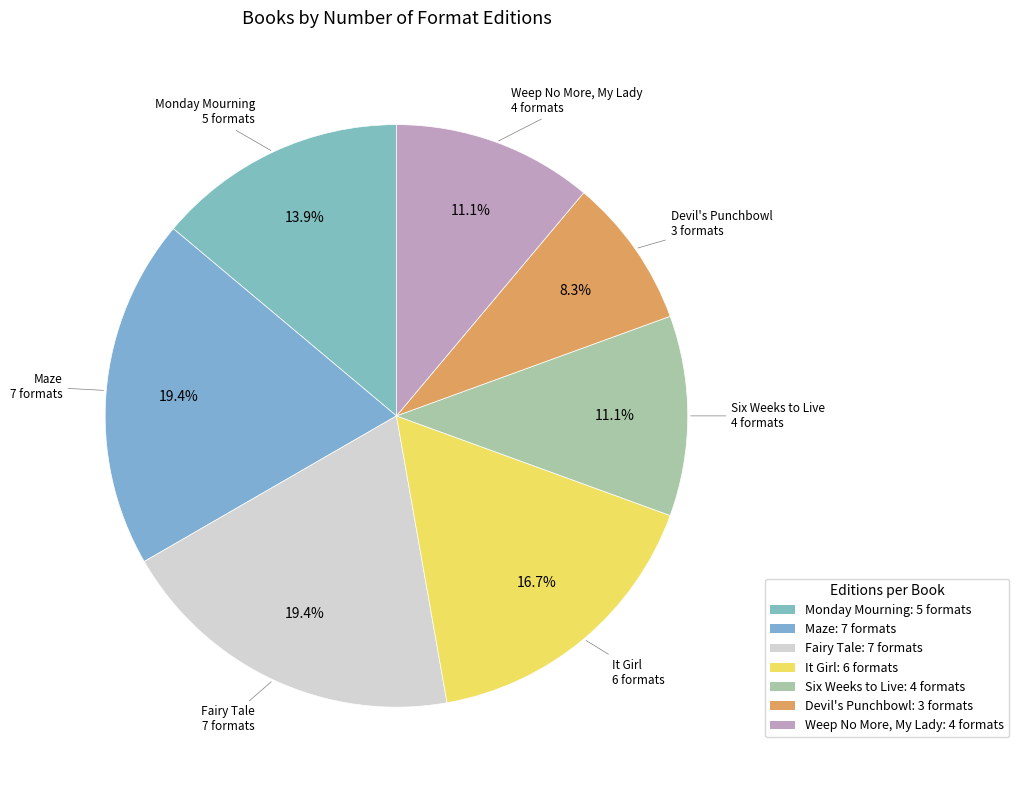

Combined, do Maze and Devil's Punchbowl account for over 50%?

No